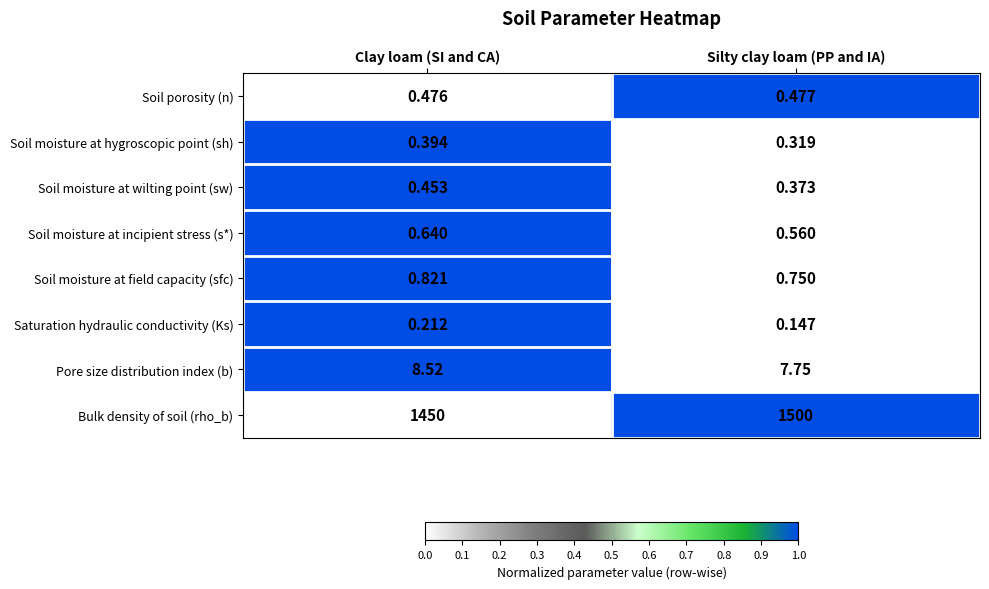

What is the total value across all series at Silty clay loam (PP and IA)?

1510.4